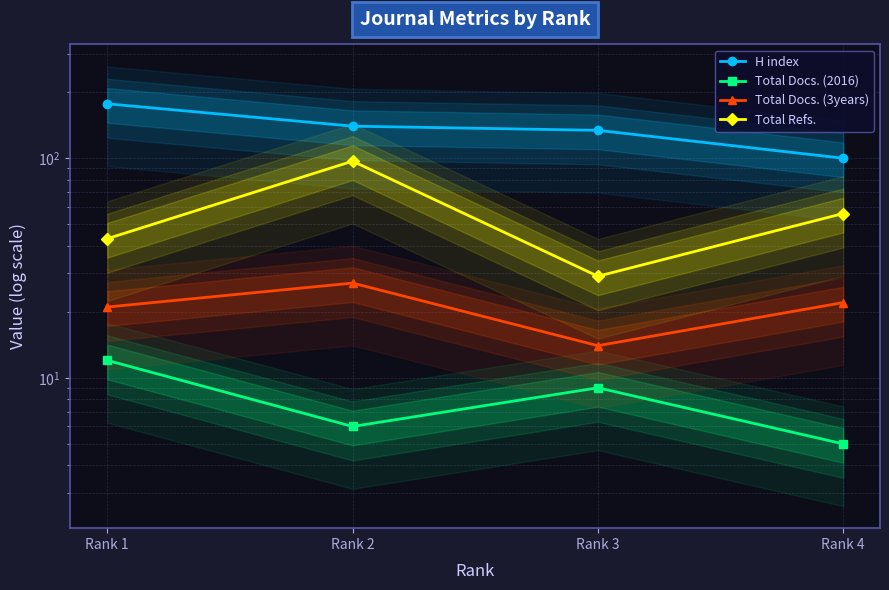

What is the sum of the Total Docs. (3years) values at Rank 1 and Rank 4?

43